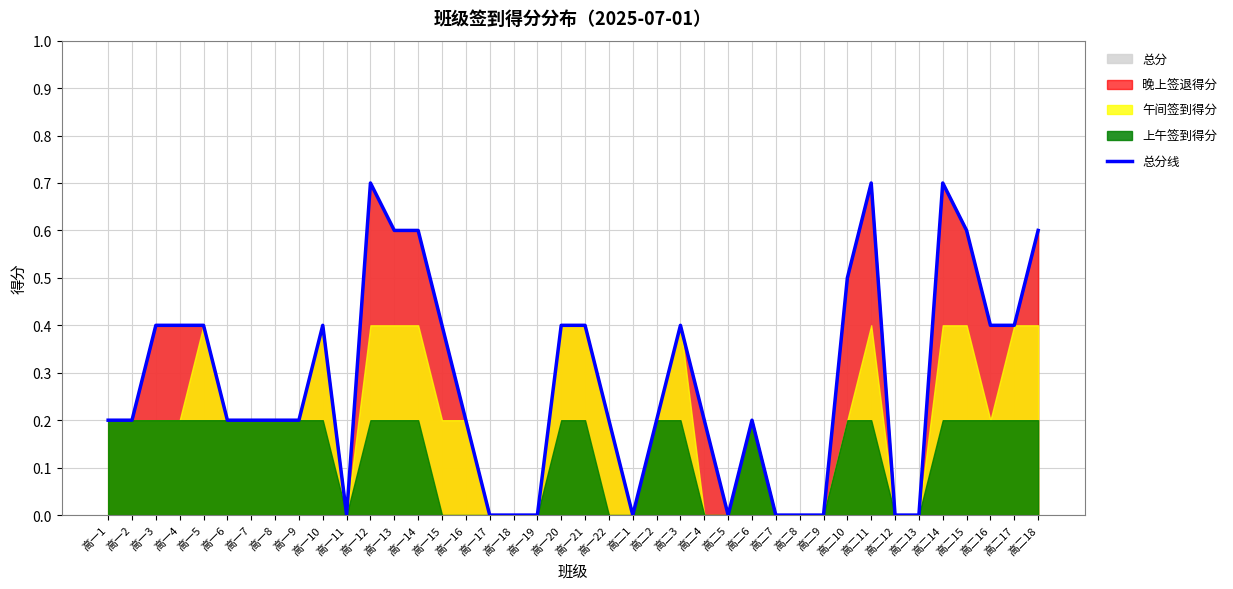

What is the value of the 3rd point from the left?

0.4